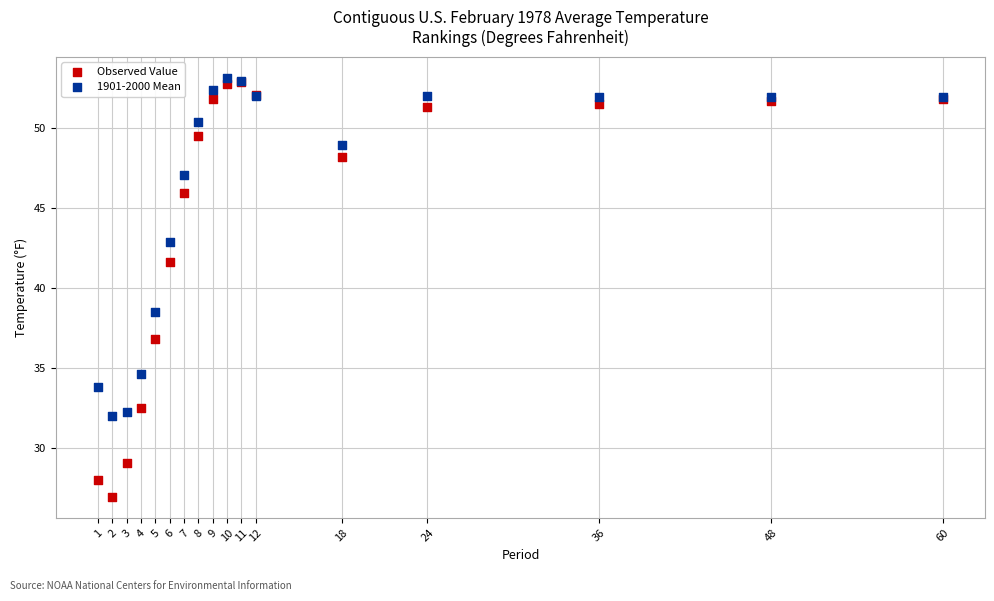

In the Observed Value series, what Y value is closest to 39?

36.8